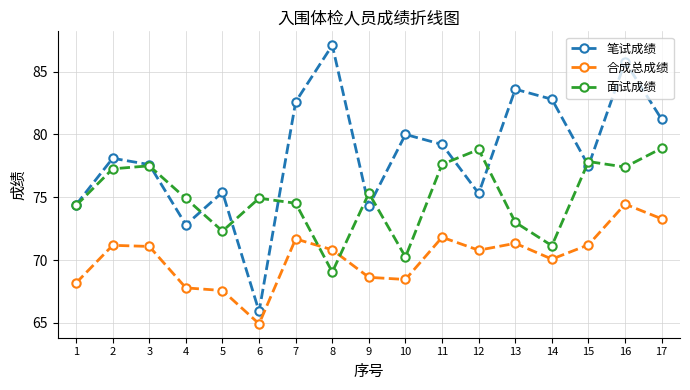

Which series changed the most between 13 and 14?

面试成绩